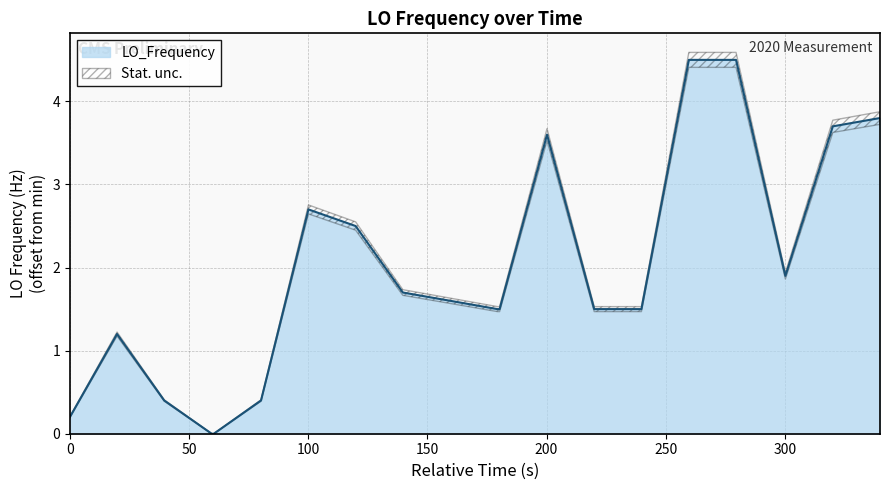

How many points are higher than both their immediate neighbors (excluding endpoints)?

3